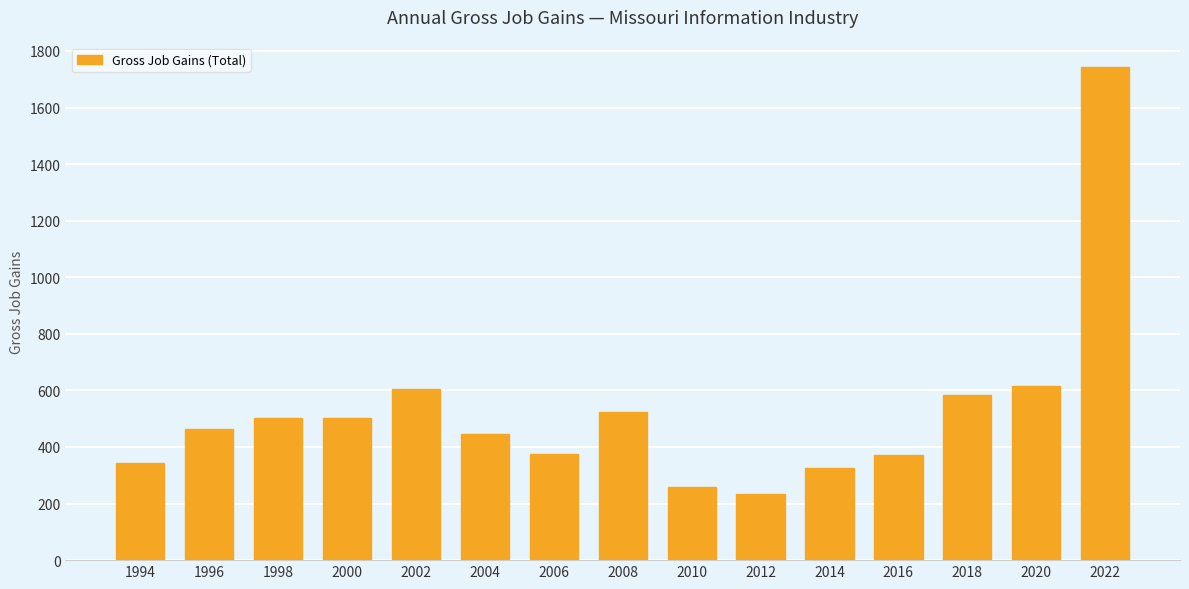

What is the smallest value displayed?

234